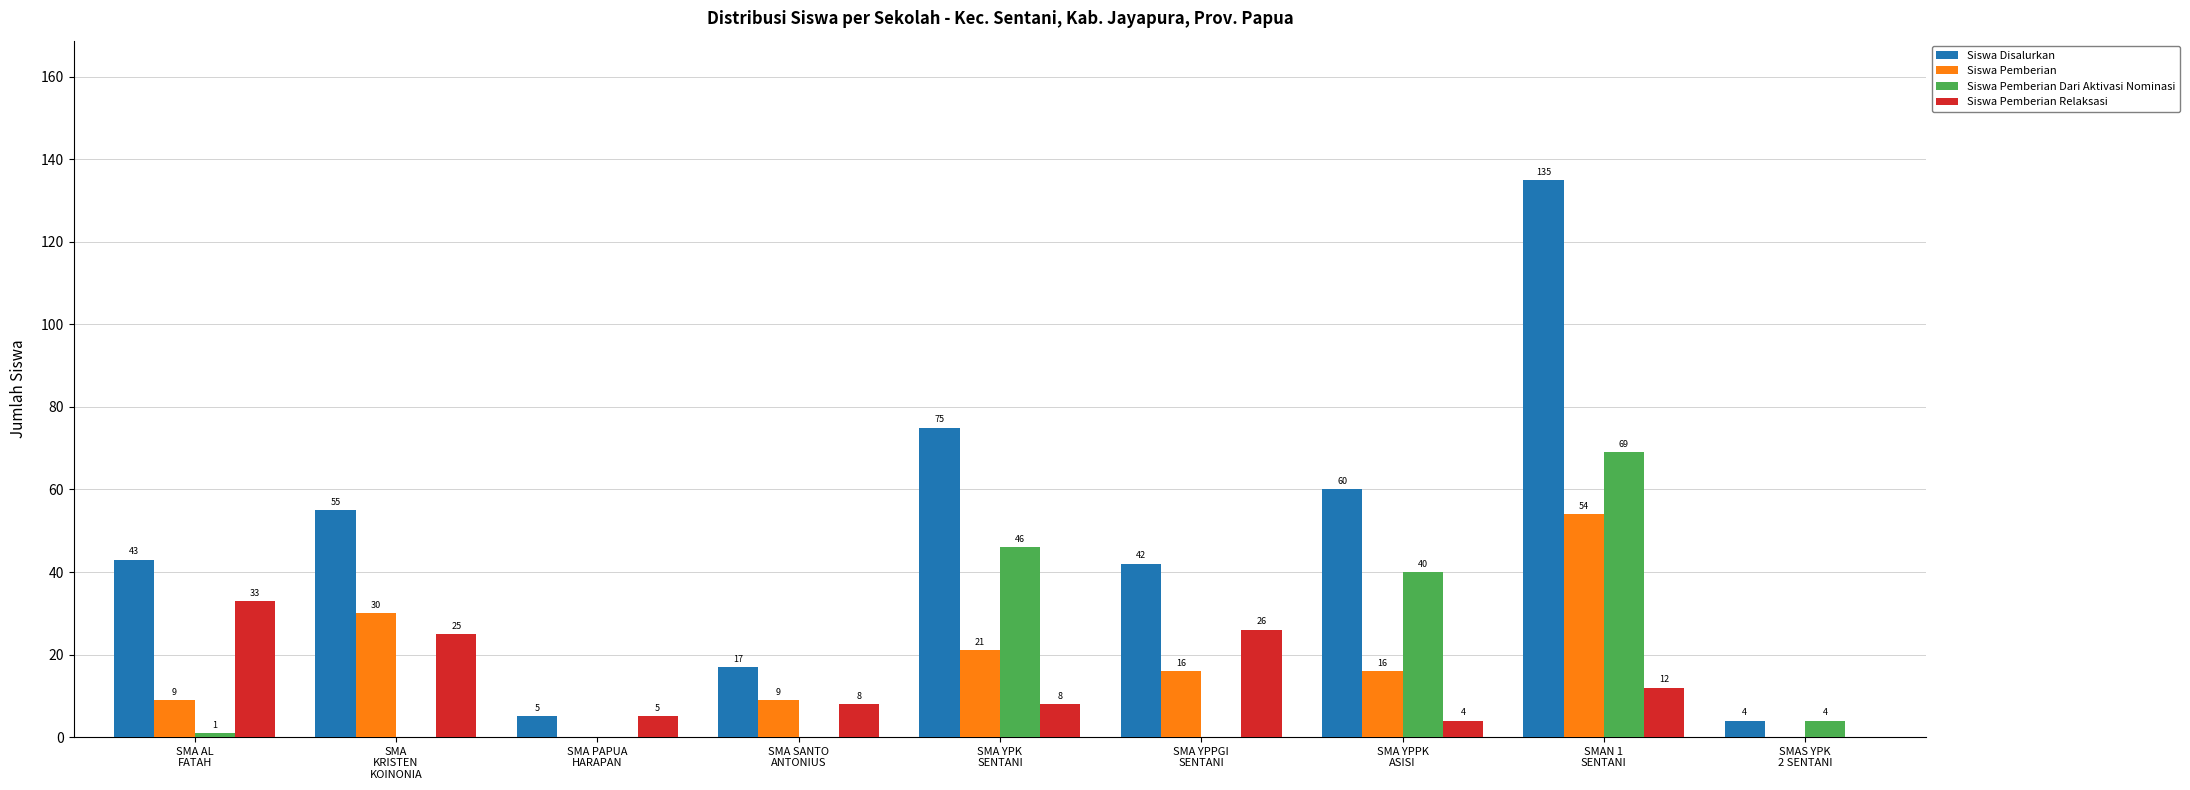

What are all the series names shown in the legend?

Siswa Disalurkan, Siswa Pemberian, Siswa Pemberian Dari Aktivasi Nominasi, Siswa Pemberian Relaksasi